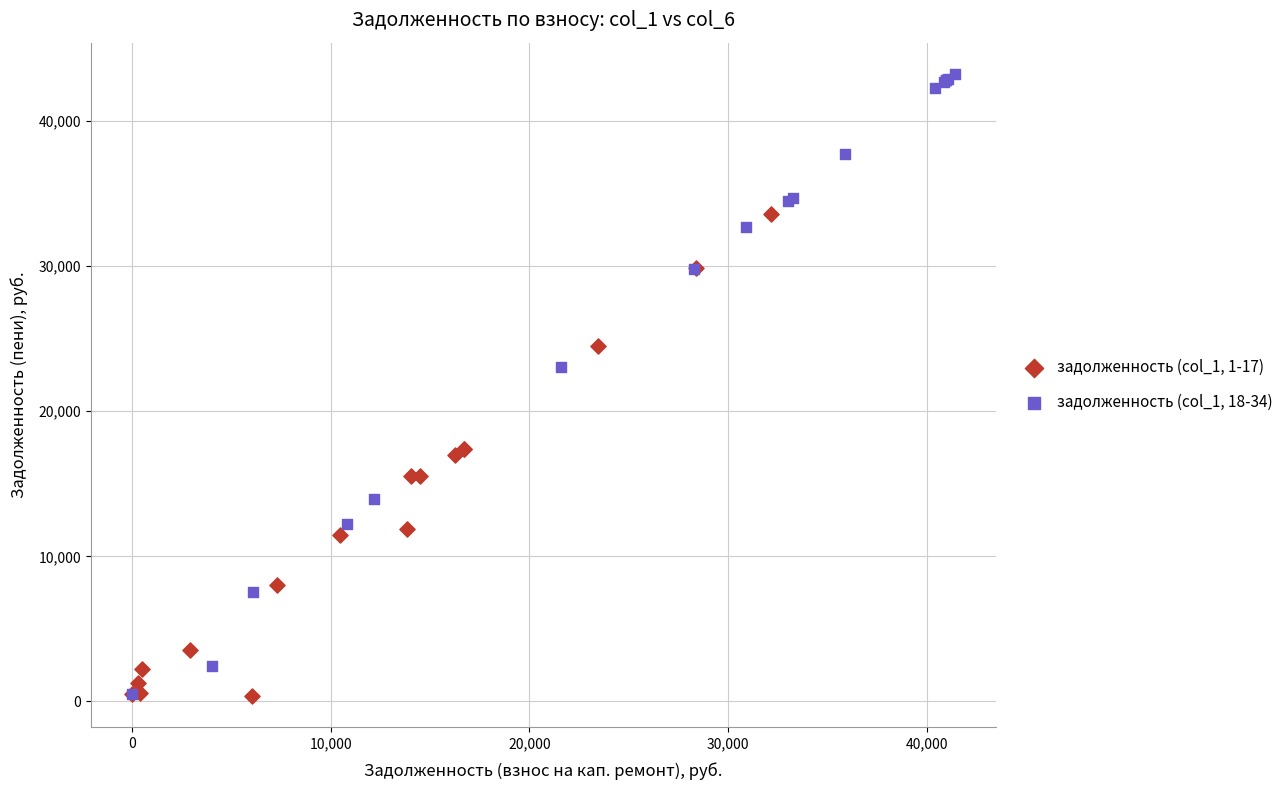

What are all the series names shown in the legend?

задолженность (col_1, 1-17), задолженность (col_1, 18-34)